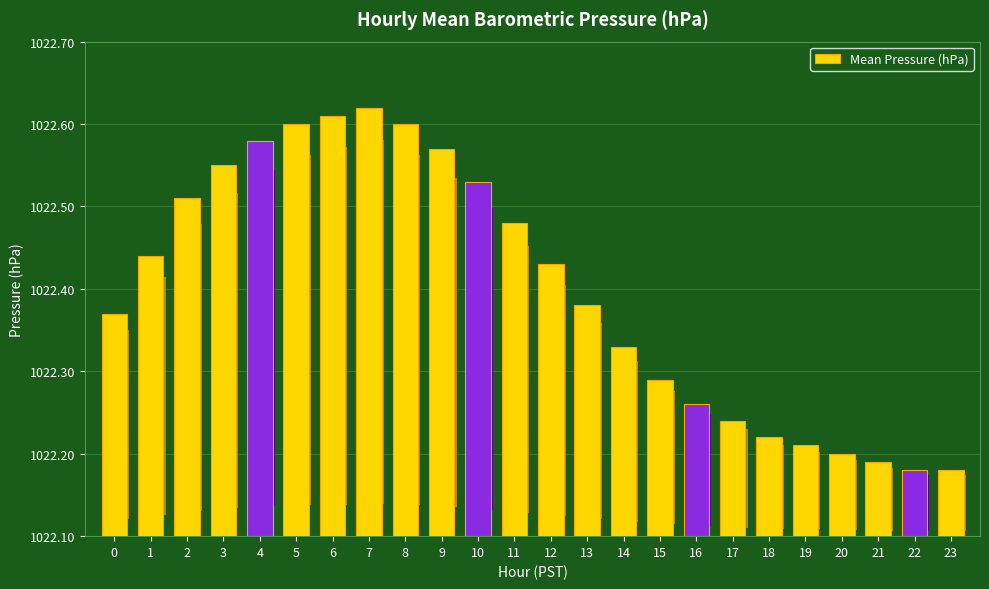

What is the difference between the maximum and minimum values?

0.4